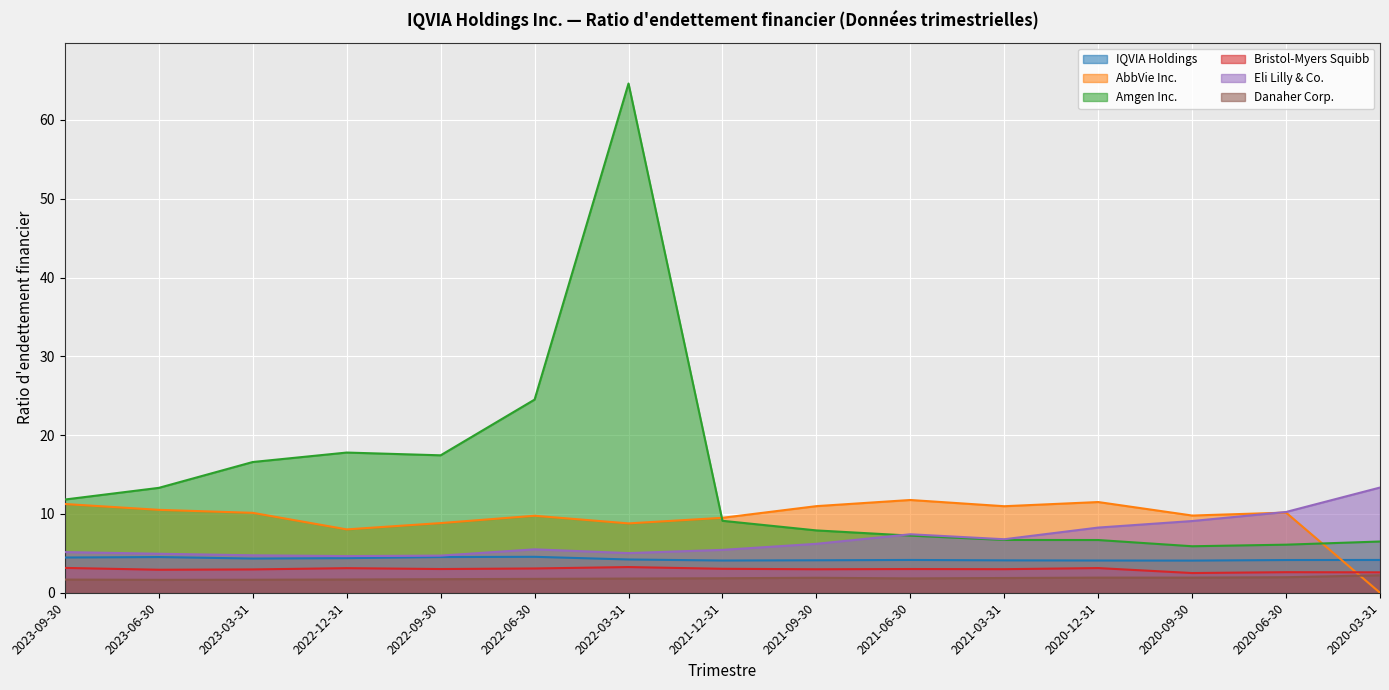

What is the difference between the highest and lowest values at 2022-09-30?

15.7